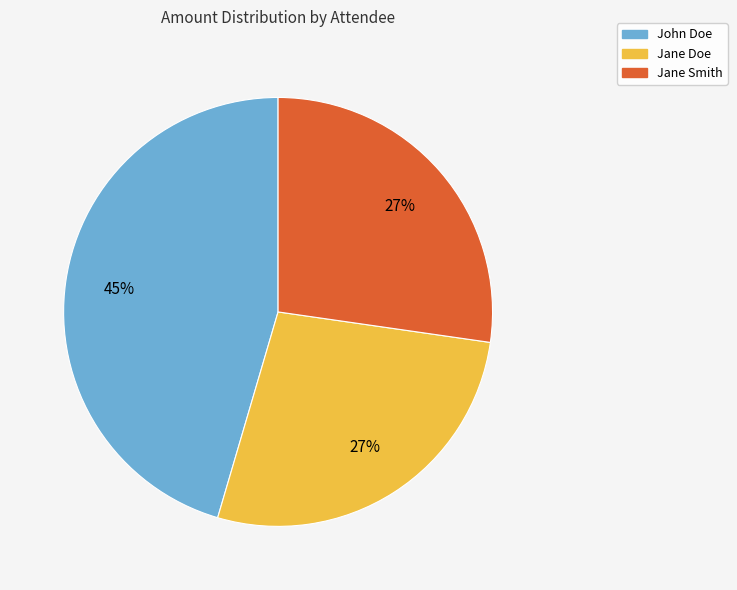

How many segments does this pie chart have?

3